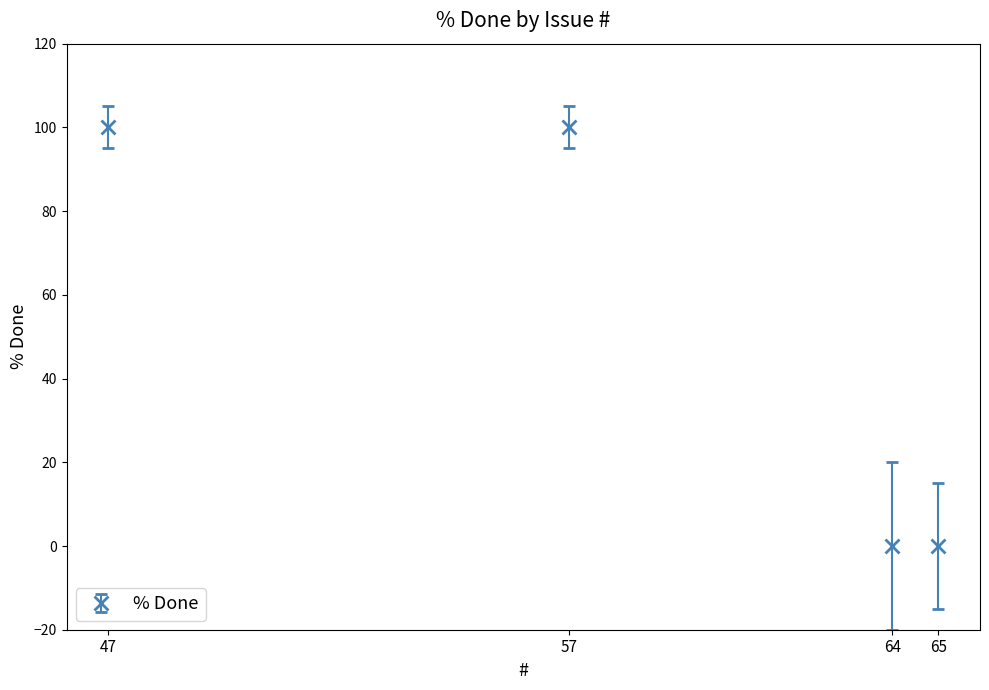

Does the chart display data point markers on the line(s)?

Yes